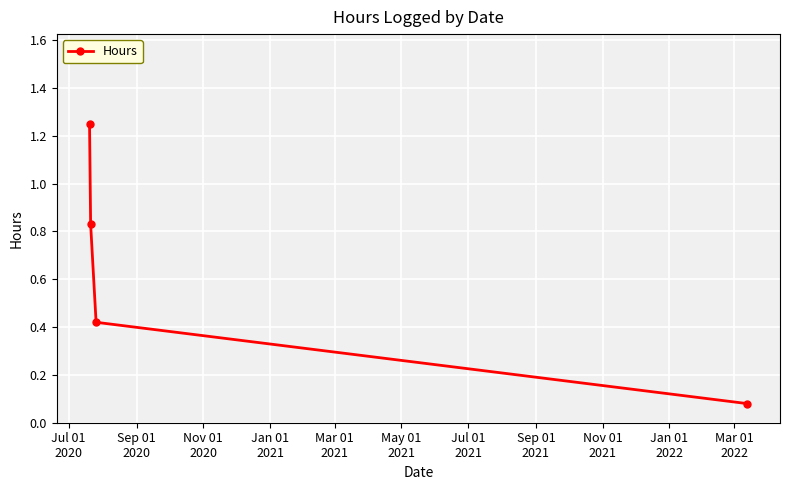

What is the sum of all values?

2.6